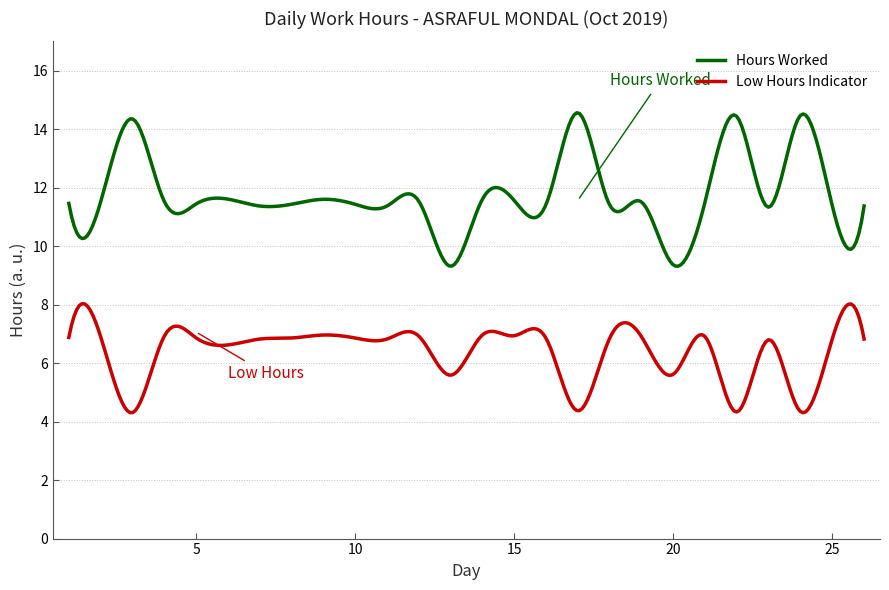

What is the difference between the maximum and minimum values in the Low Hours Indicator series?

3.7